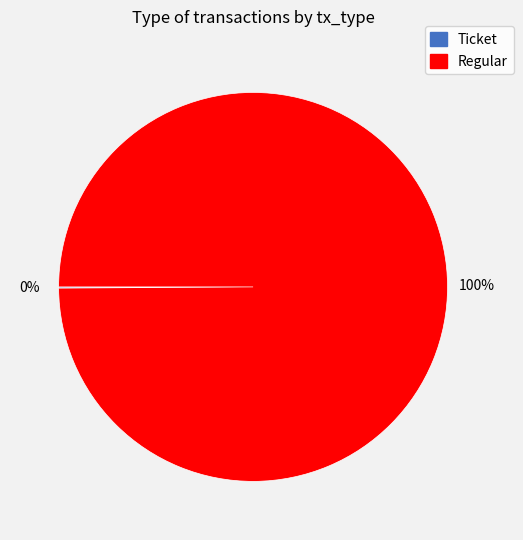

What is the largest slice in the pie chart?

Regular